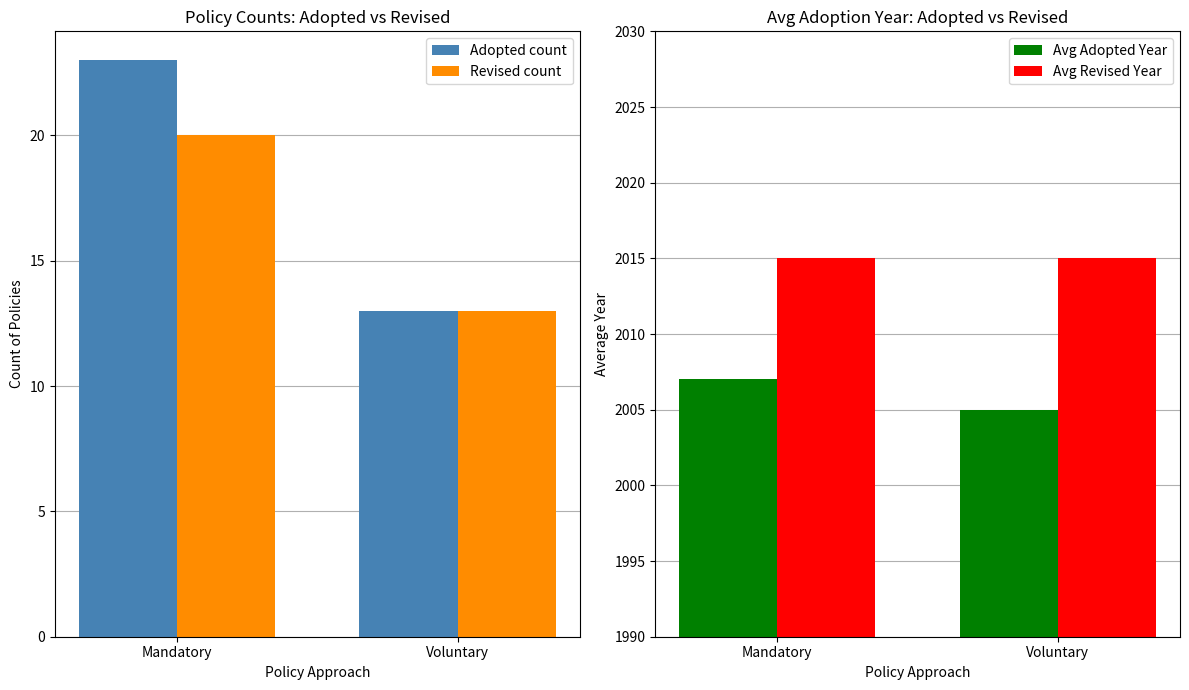

Which category has the lowest value in the Adopted count series?

Voluntary